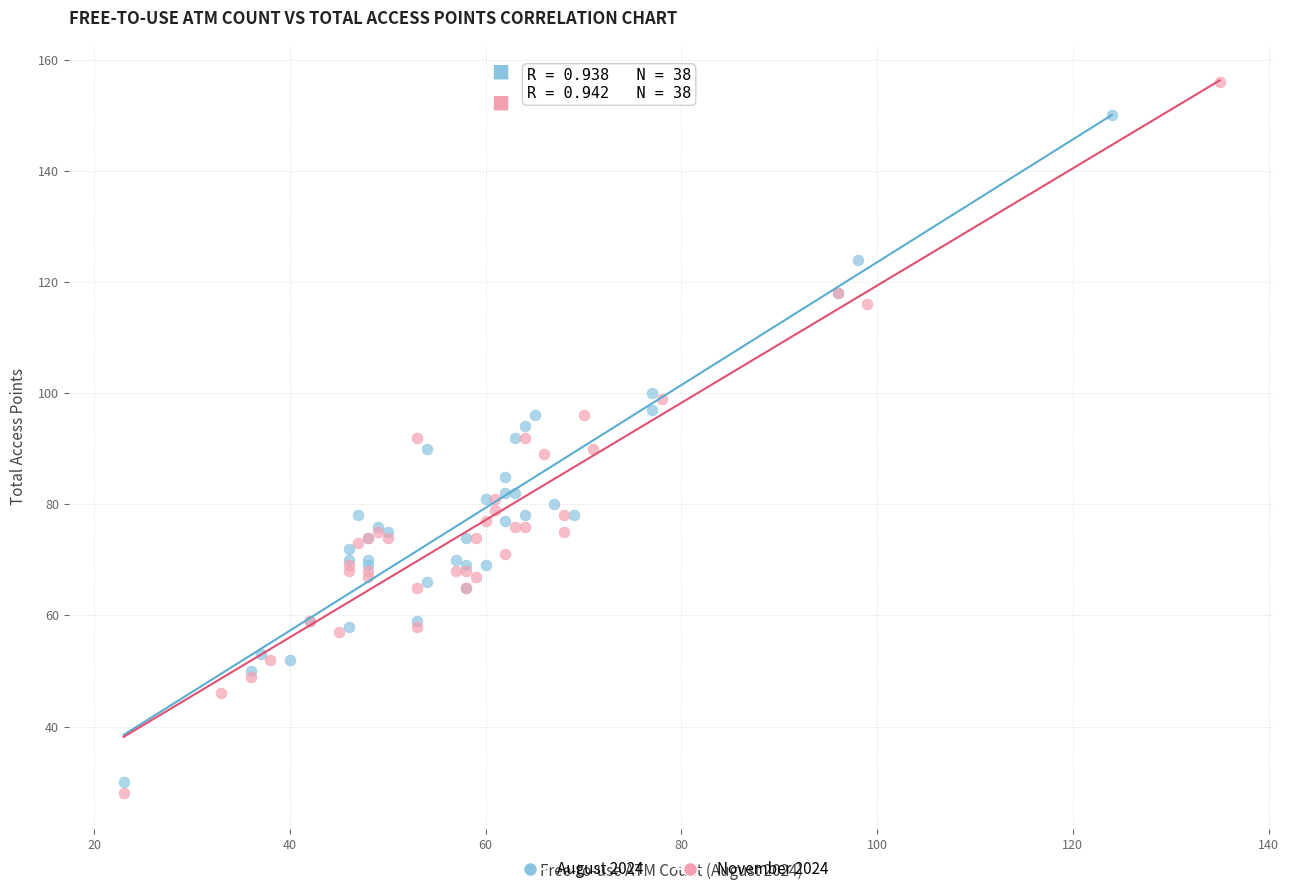

Which series reaches the minimum Y coordinate?

November 2024